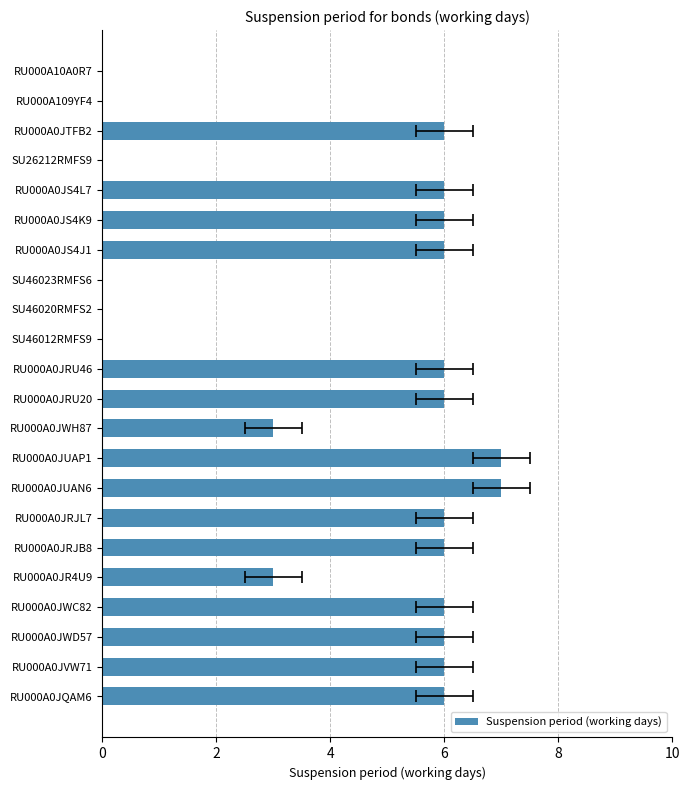

What is the maximum value shown in the chart?

7